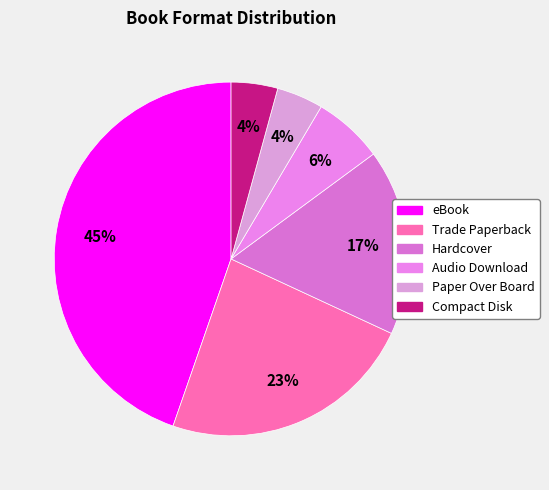

To the nearest percent, what percentage of the pie is Trade Paperback?

23%